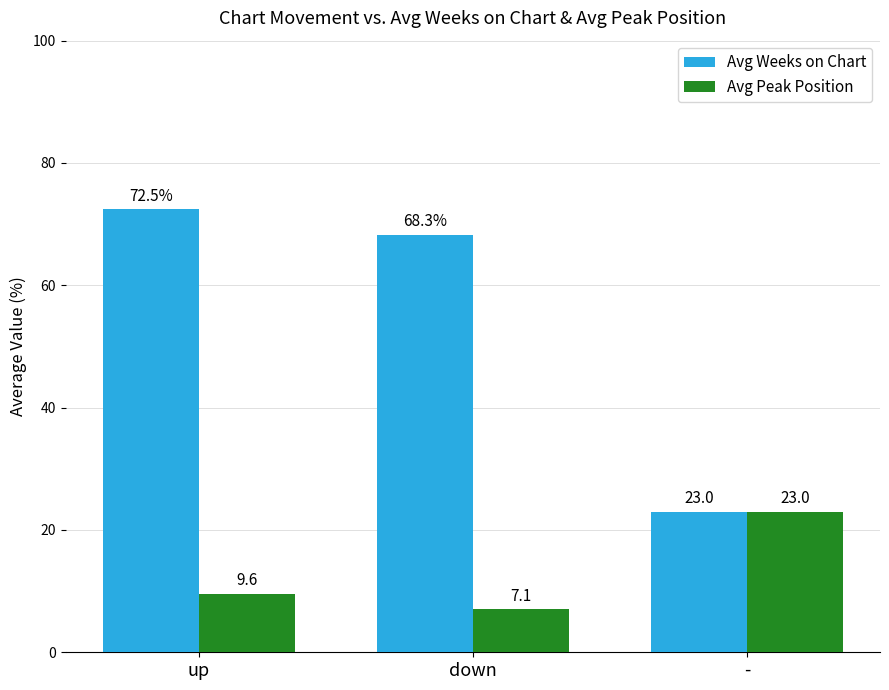

What are all the series names shown in the legend?

Avg Weeks on Chart, Avg Peak Position